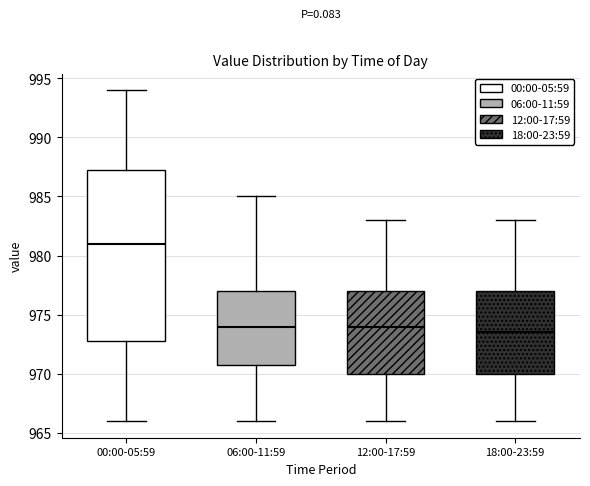

Where is the lower edge of the box for 06:00-11:59 on the y-axis? The values are not printed on the chart, so give them approximately, as read against the axis.

971.0